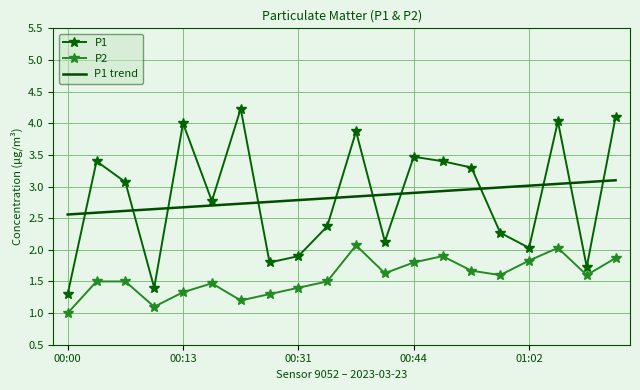

Which series has the widest spread of values?

P1